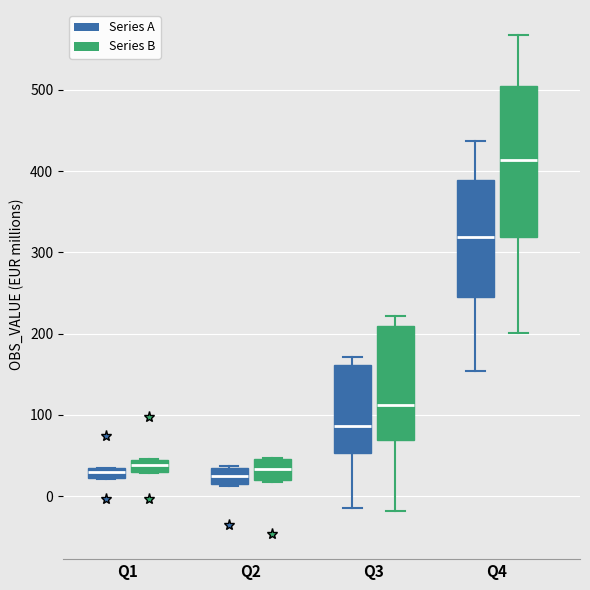

Comparing the boxes themselves (not the whiskers), which one is the tallest?

Q4 (Series B)